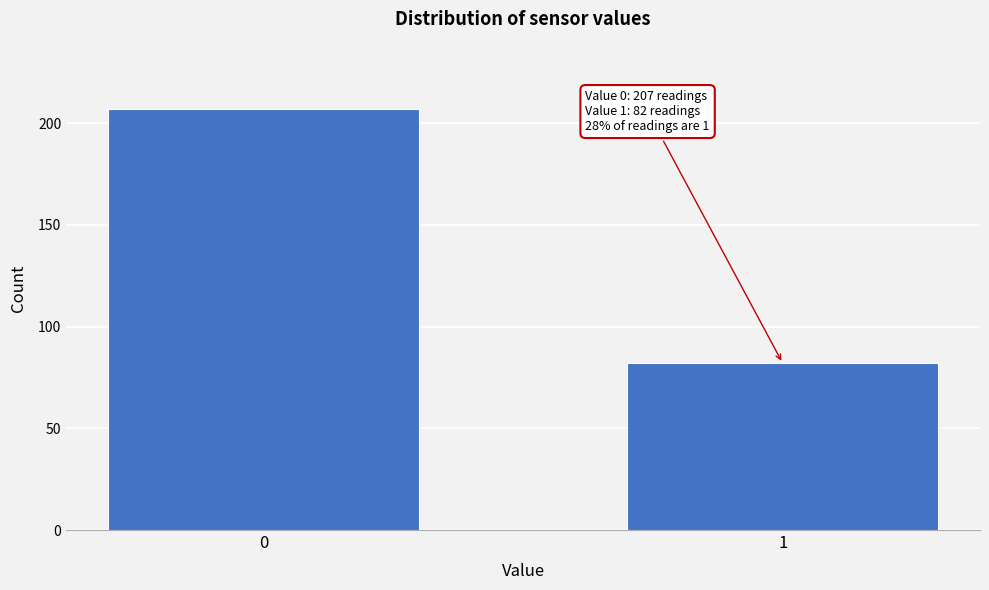

Reading left to right, list all the values displayed in this chart.

207	82